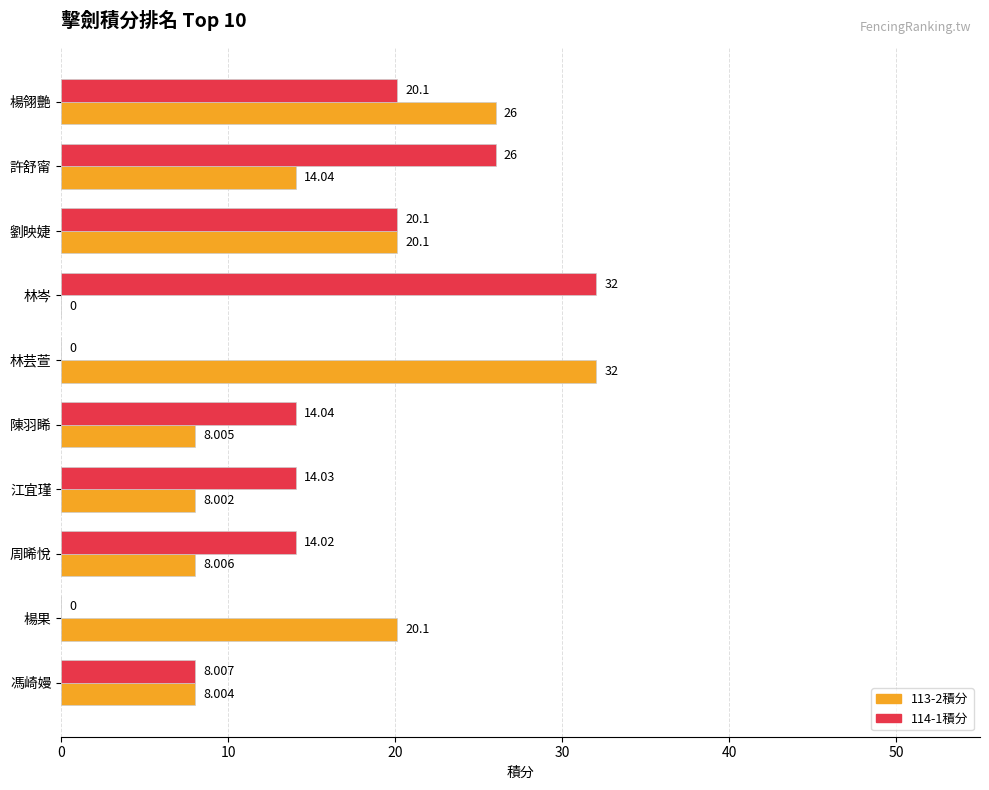

At which category is the sum across all series the highest?

楊翎艷